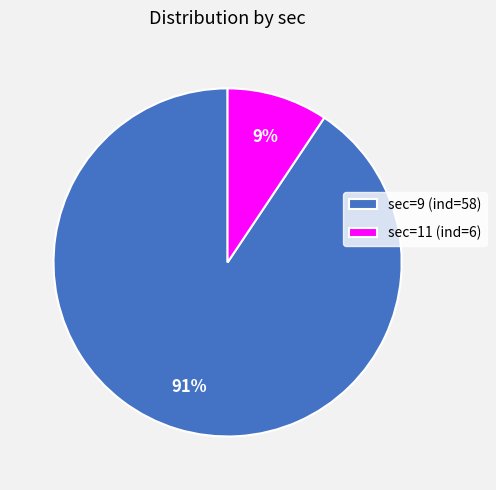

Do sec=11 (ind=6) and sec=9 (ind=58) together represent more than half of the pie?

Yes